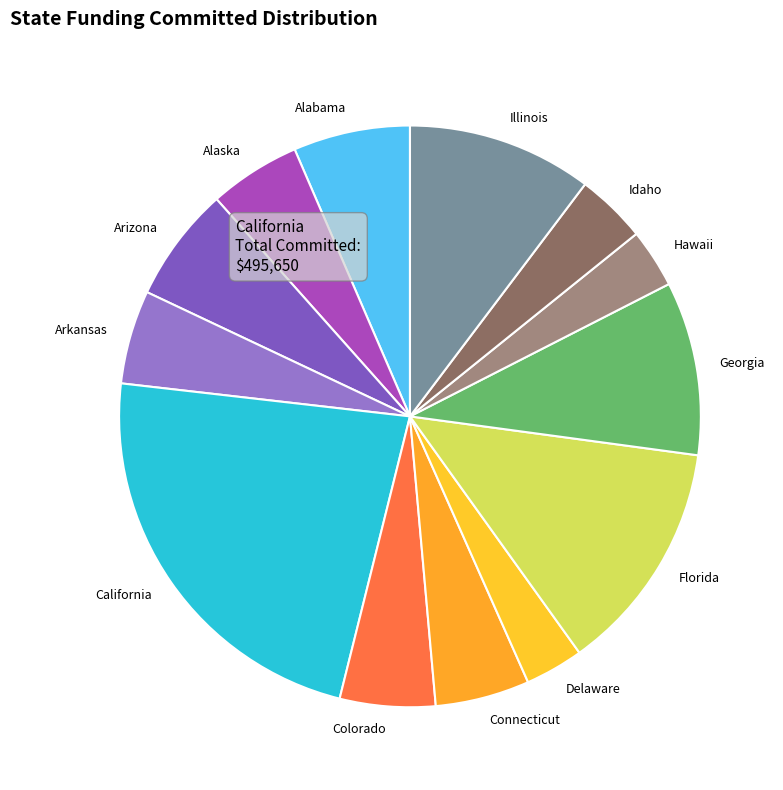

How many slices are in this pie chart?

13